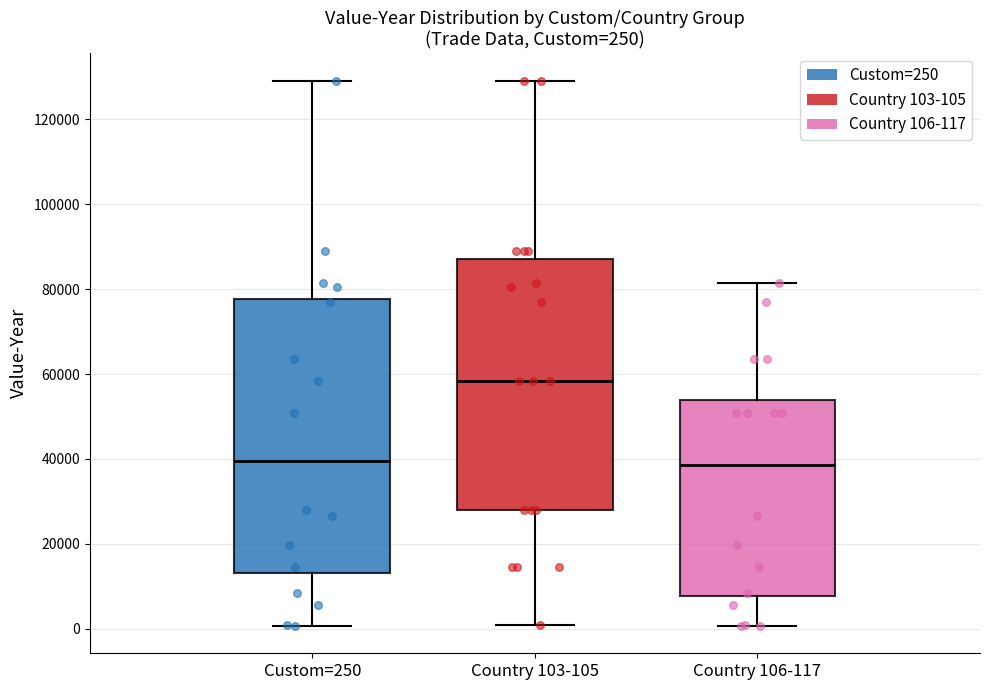

Comparing the boxes themselves (not the whiskers), which one is the tallest?

Custom=250